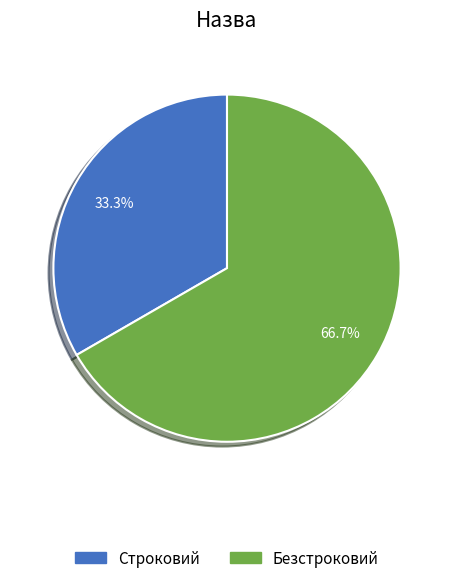

How many segments does this pie chart have?

2